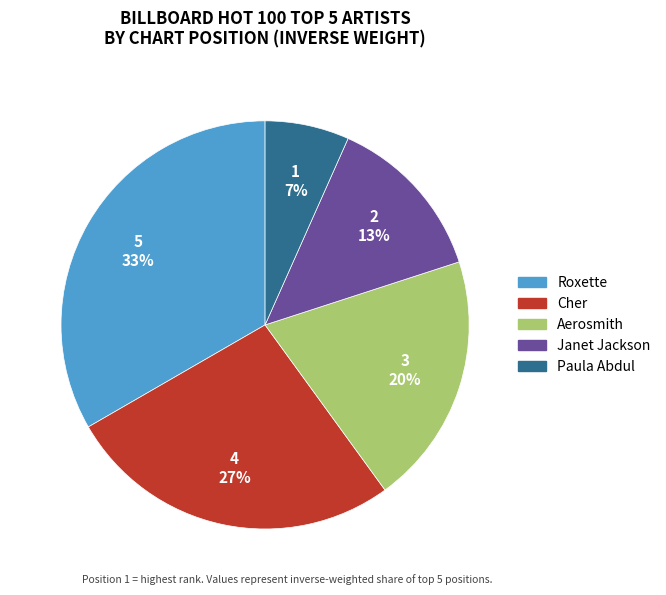

To the nearest percent, what percentage of the pie is Roxette?

33%